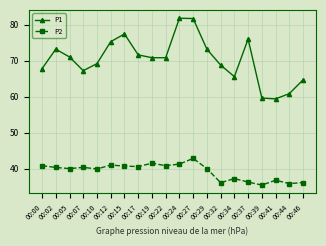

List the series in order of their overall mean, lowest first.

P2, P1